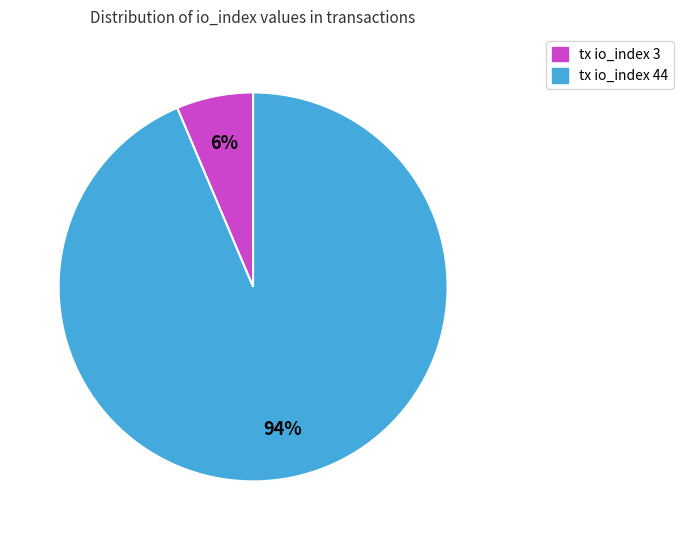

The tx io_index 3 slice represents 20% of the pie. True or false?

False